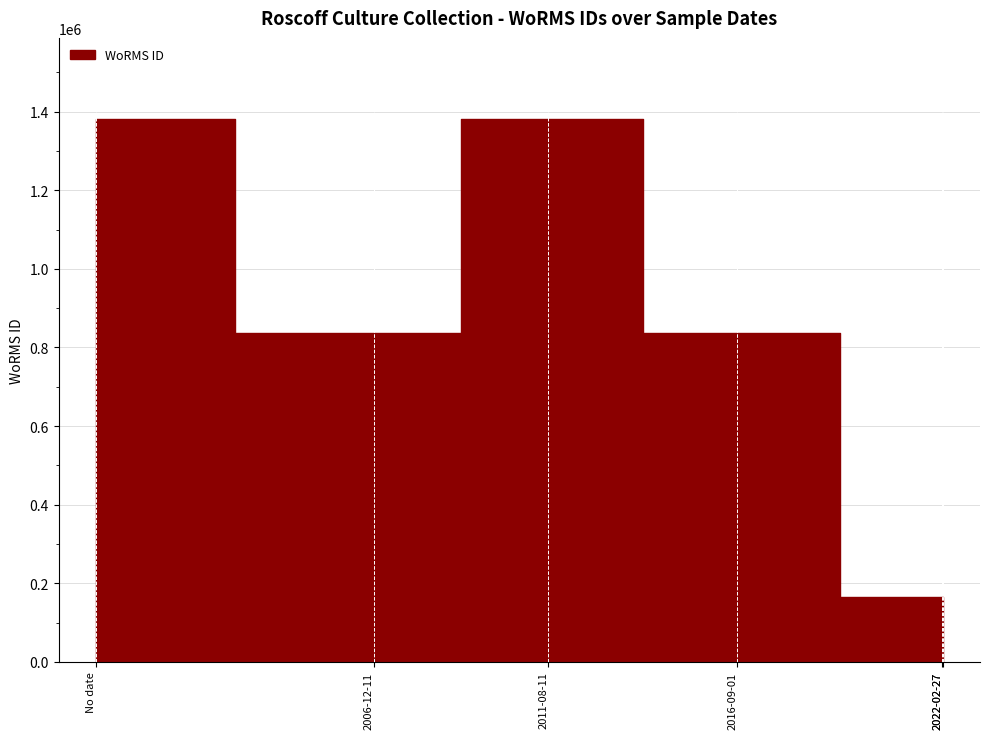

At which label is the value closest to 772185?

2006-12-11